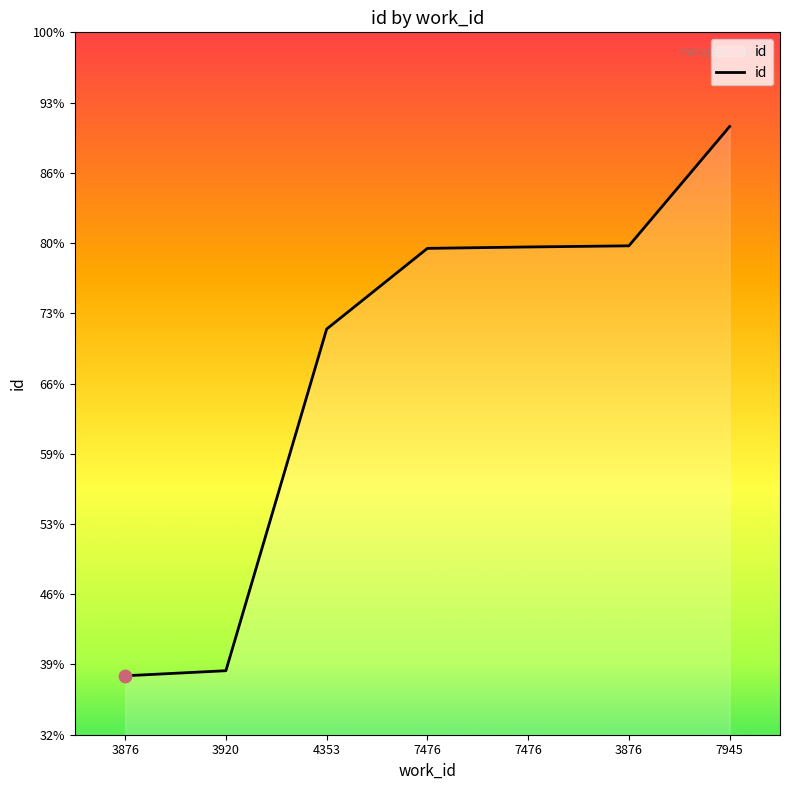

What is the change in value from 7476 to 7945?

+3079